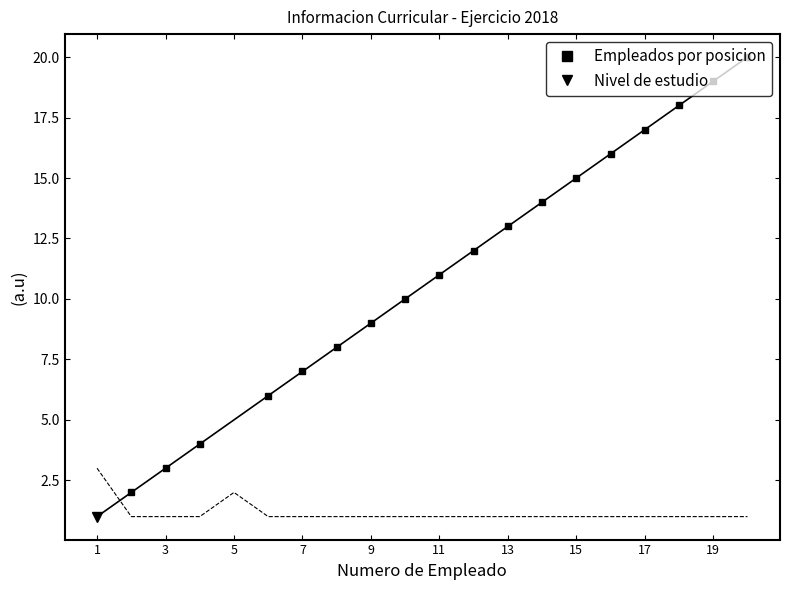

What is the difference between the second highest and second lowest values in the Nivel de estudio series?

1